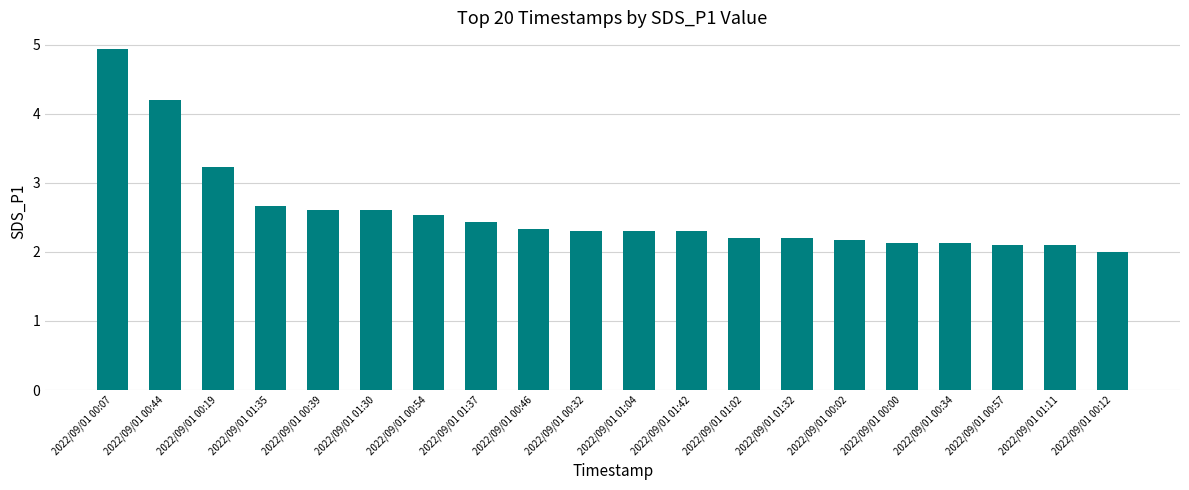

Approximately how many times larger is the value at 2022/09/01 01:02 compared to 2022/09/01 01:11?

1.0